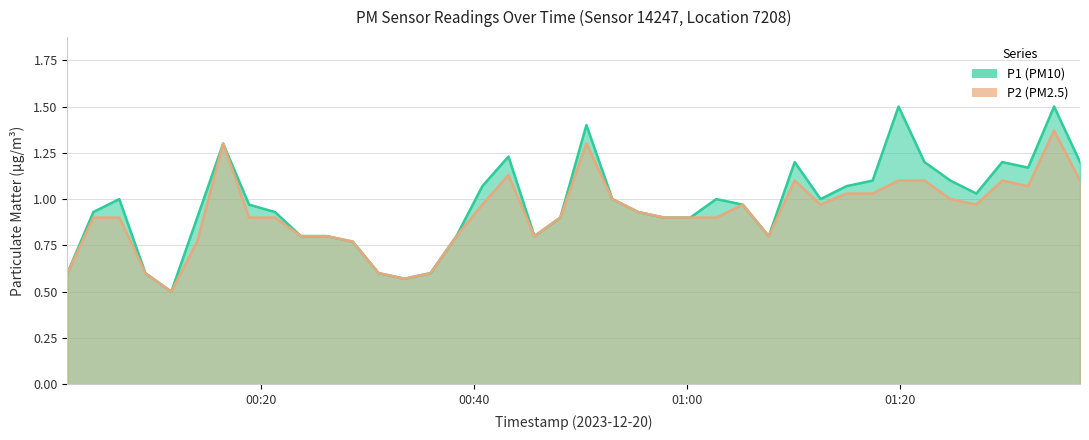

Does the chart display data point markers on the line(s)?

No